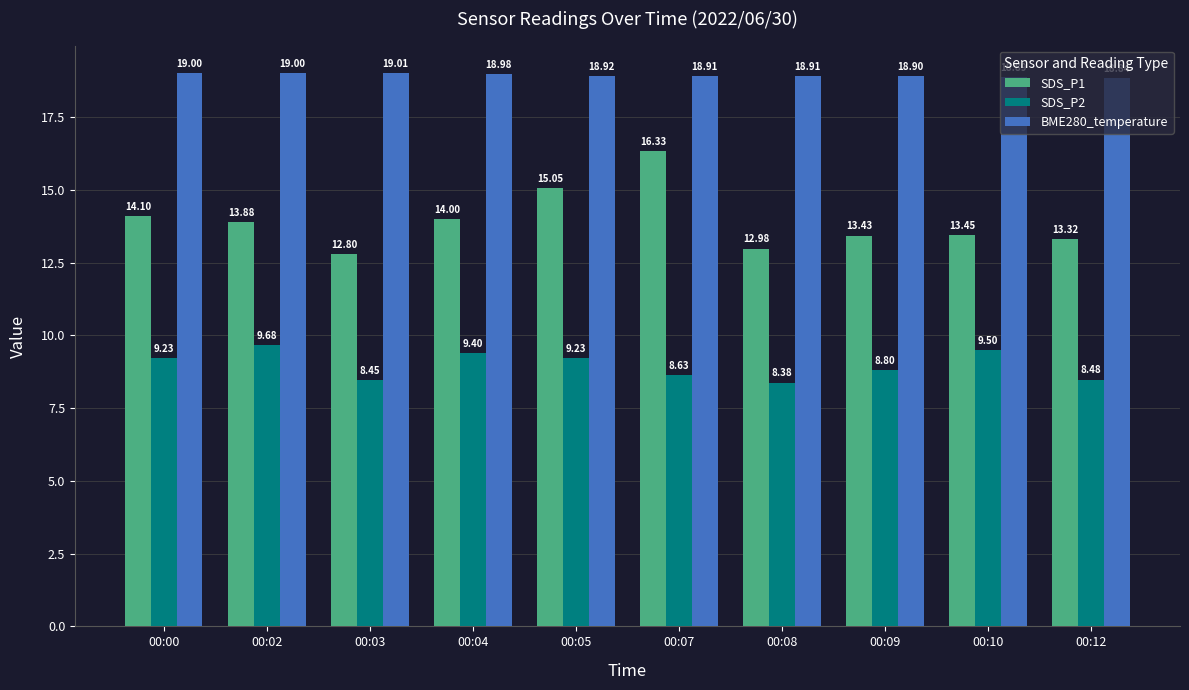

At which category is the sum across all series the highest?

00:07